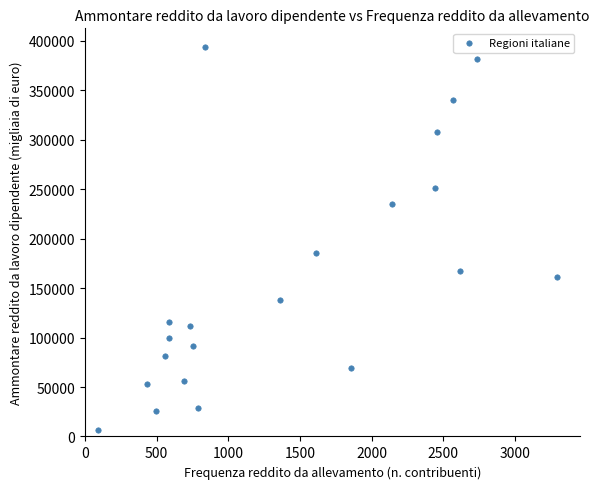

What is the range of X values (max minus min)?

3202